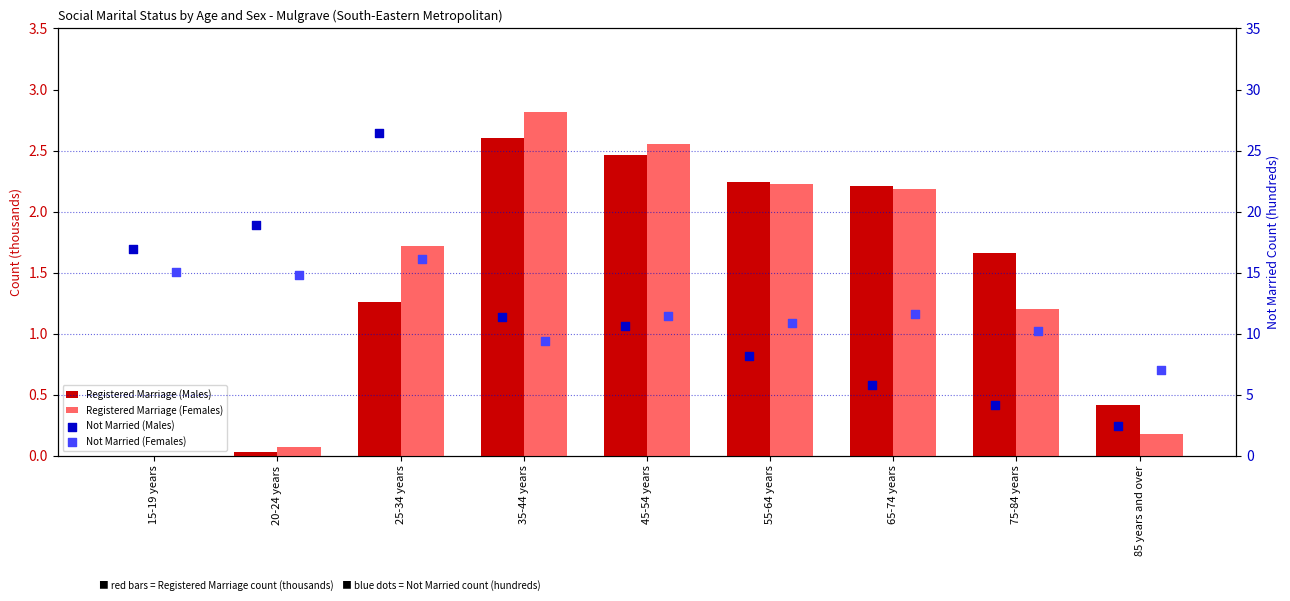

What are all the series names shown in the legend?

Registered Marriage (Males), Registered Marriage (Females), Not Married (Males), Not Married (Females)